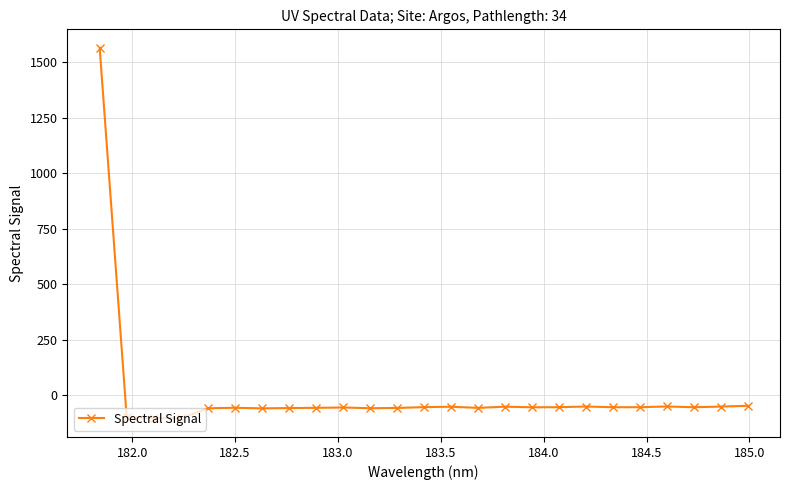

What is the difference between the maximum and minimum values?

1668.7